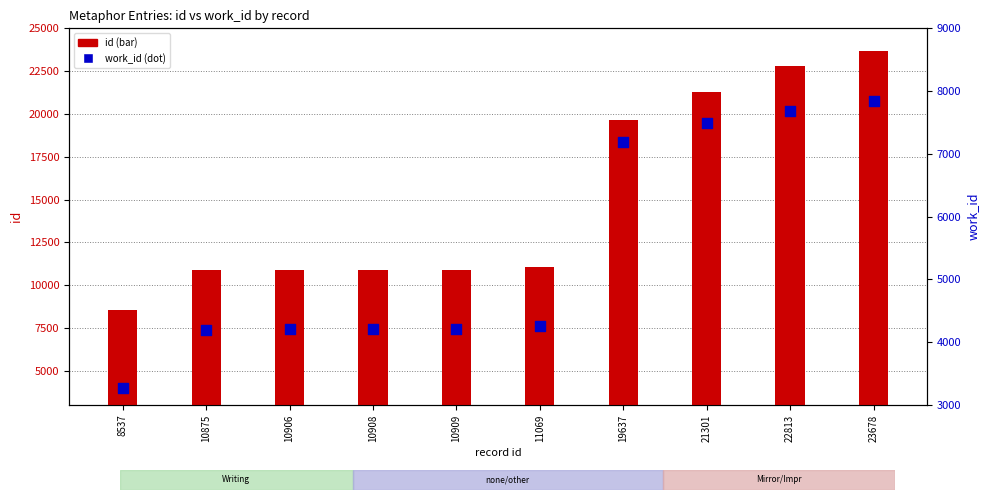

At which category is the sum across all series the highest?

23678